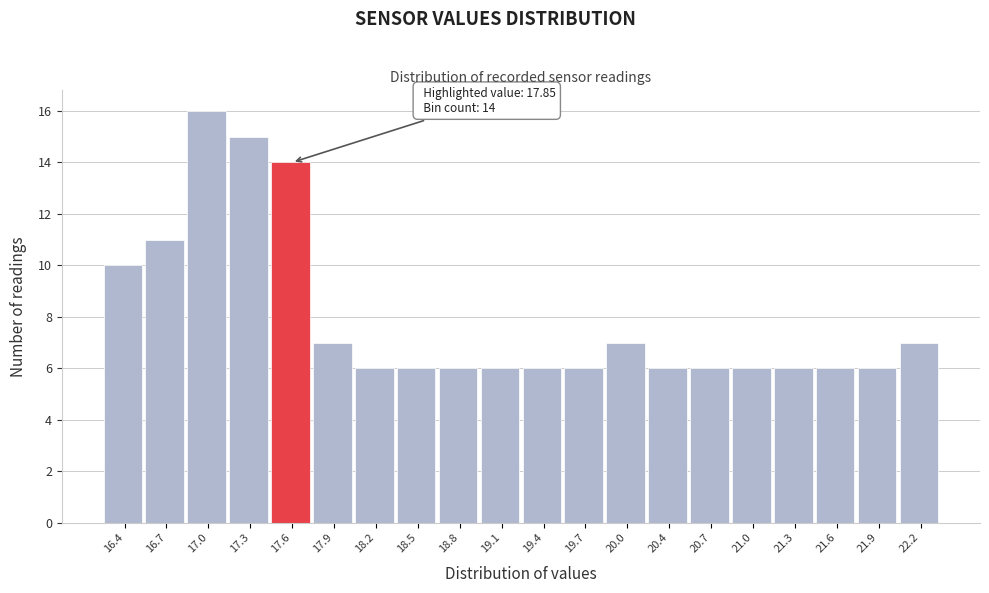

Reading left to right, extract all data points from this chart.

16.4=10	16.7=11	17.0=16	17.3=15	17.6=14	17.9=7	18.2=6	18.5=6	18.8=6	19.1=6	19.4=6	19.7=6	20.0=7	20.4=6	20.7=6	21.0=6	21.3=6	21.6=6	21.9=6	22.2=7